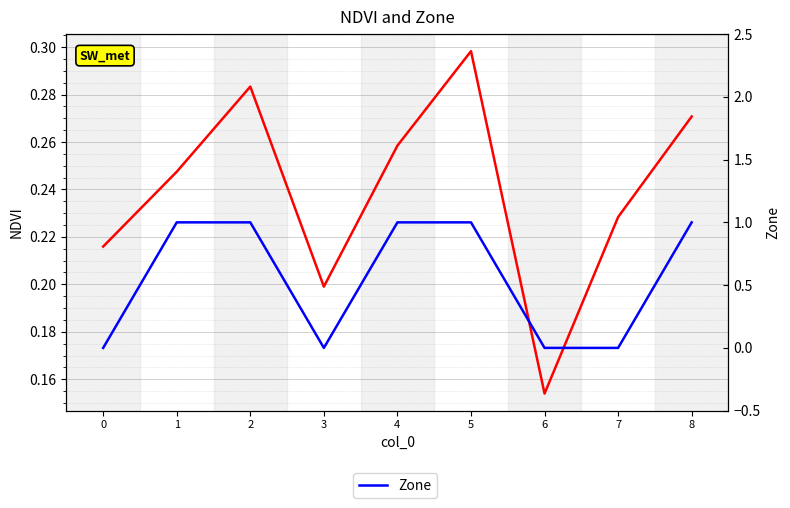

What is the total value across all series at 3?

0.2